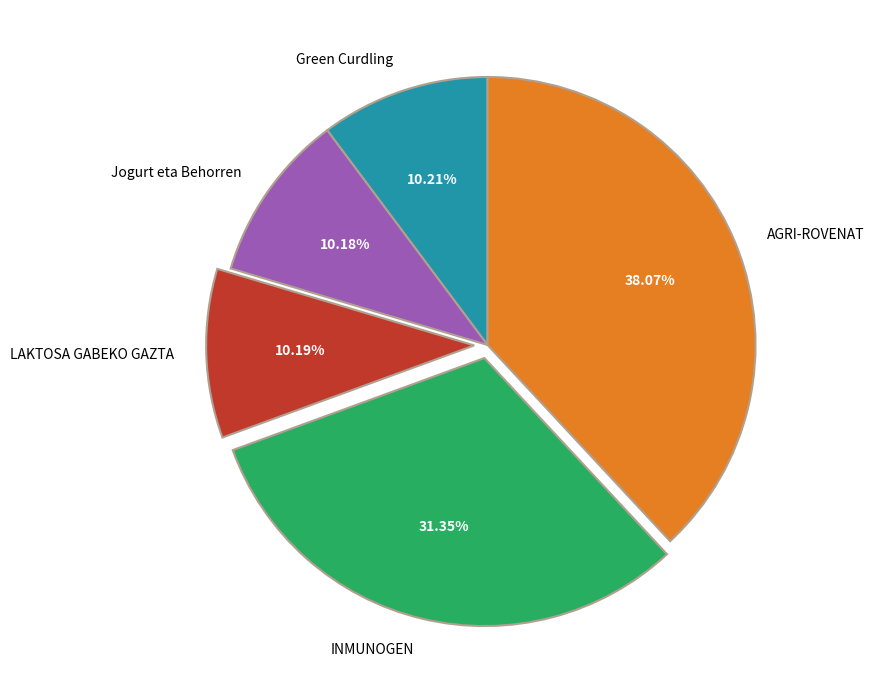

To the nearest percent, what percentage of the pie is AGRI-ROVENAT?

38%